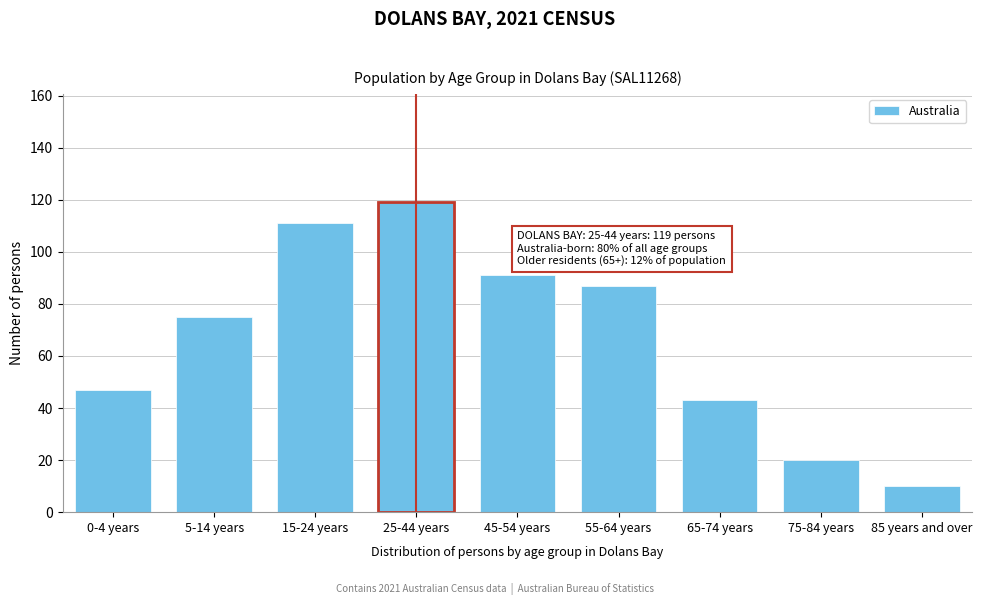

Reading left to right, extract all data points from this chart.

0-4 years=47	5-14 years=75	15-24 years=111	25-44 years=119	45-54 years=91	55-64 years=87	65-74 years=43	75-84 years=20	85 years and over=10